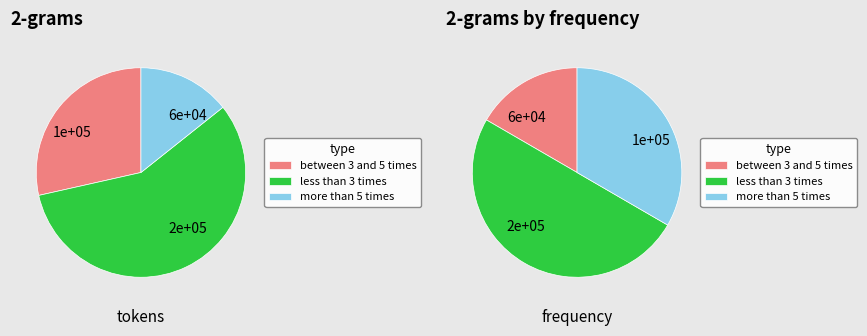

The Developing Countries: Water slice represents 5% of the pie. True or false?

False